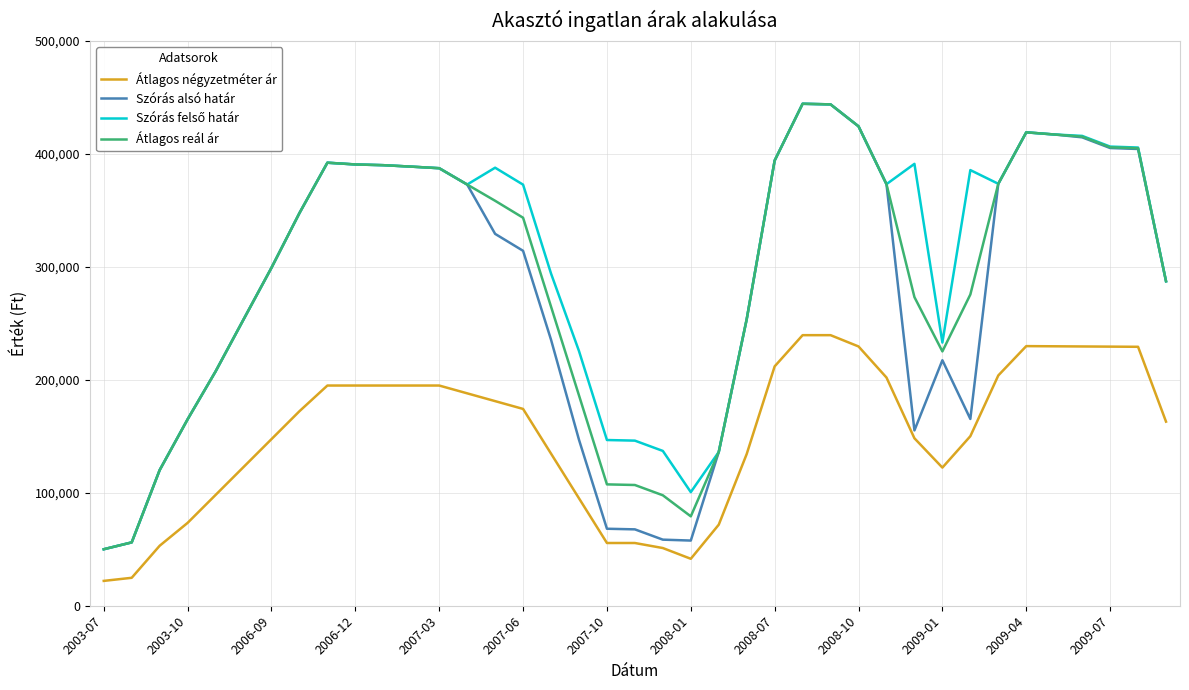

What is the lowest value of the Átlagos négyzetméter ár series?

22000